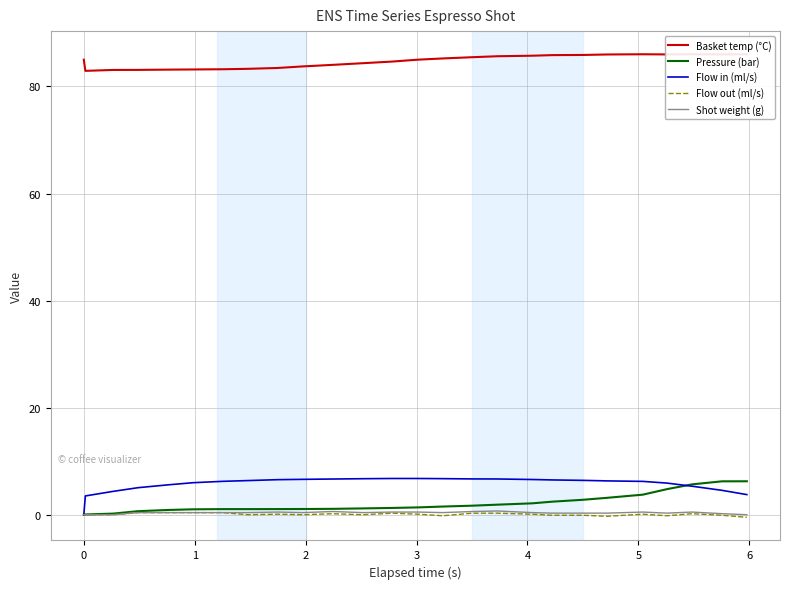

What is the highest value of the Flow in (ml/s) series?

6.8